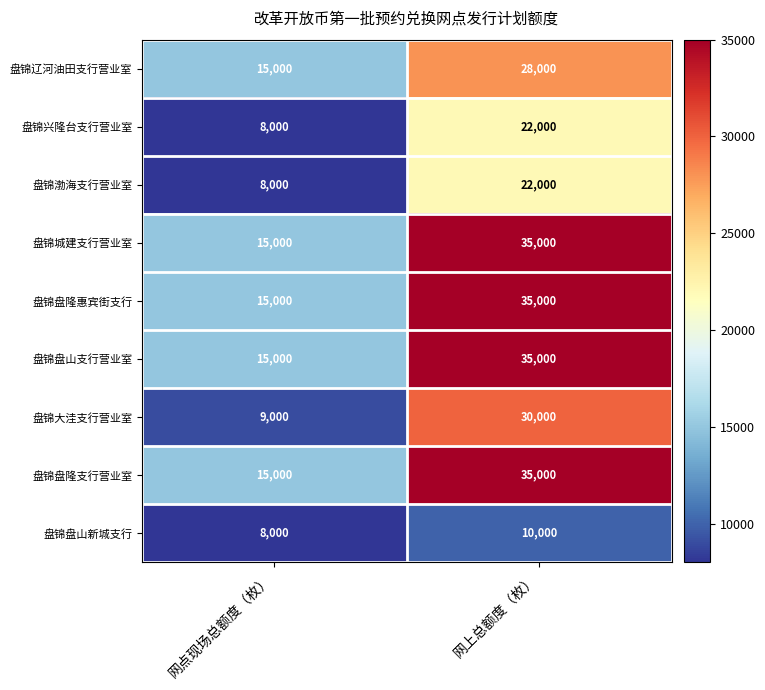

Read the 盘锦盘山支行营业室 value at 网上总额度（枚）, to the nearest 10.

35000